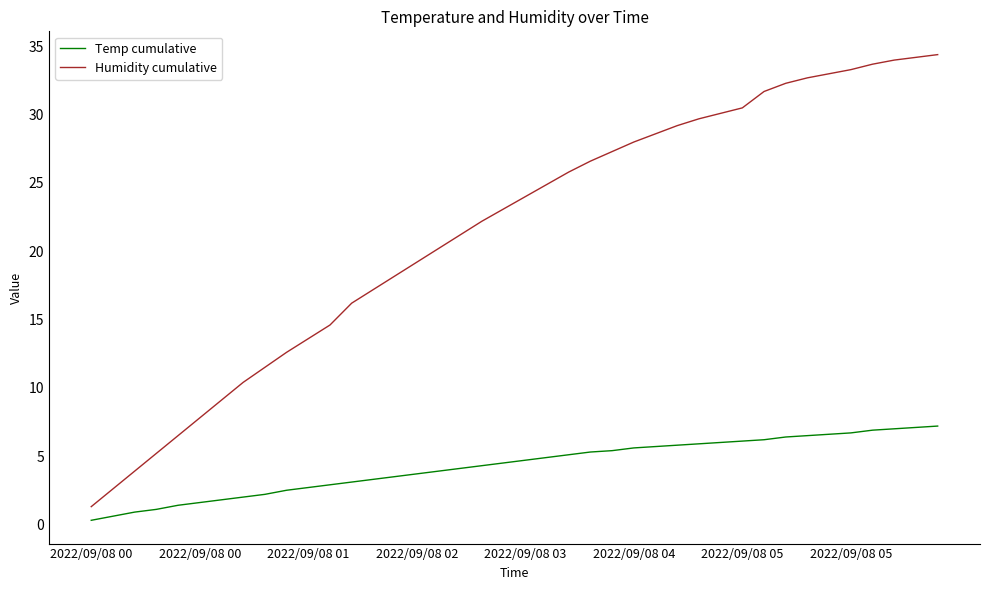

Which series has the largest total across all categories?

Humidity cumulative